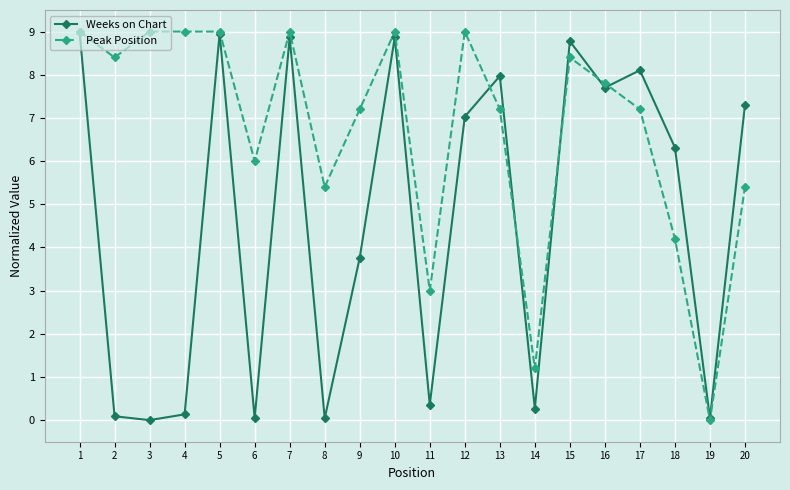

How many data points in Weeks on Chart are above 7?

10